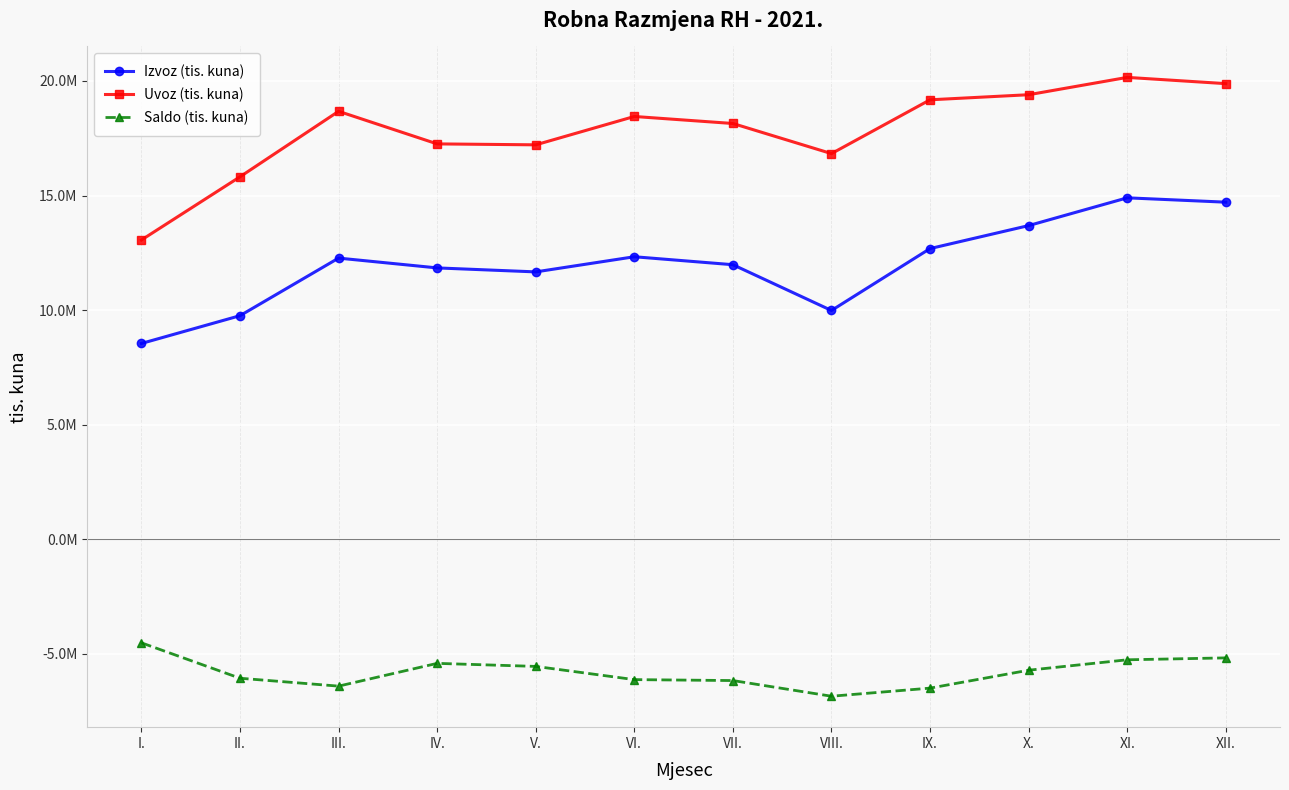

Which series changed the most between I. and VII.?

Uvoz (tis. kuna)